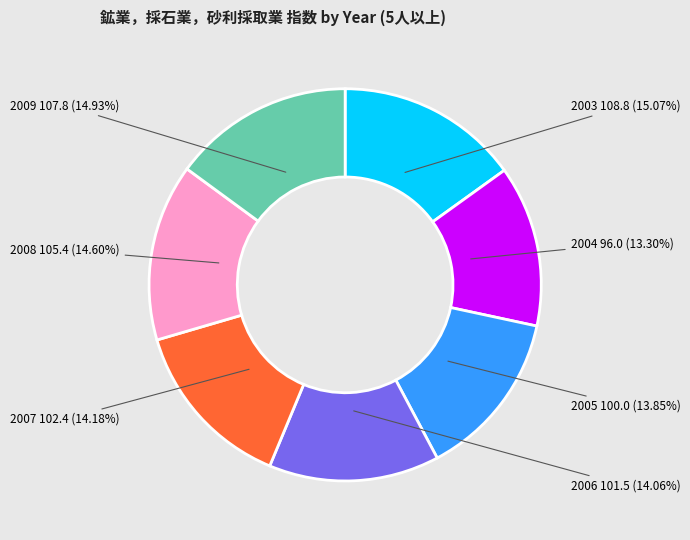

Is the sum of 2007 and 2005 greater than half?

No